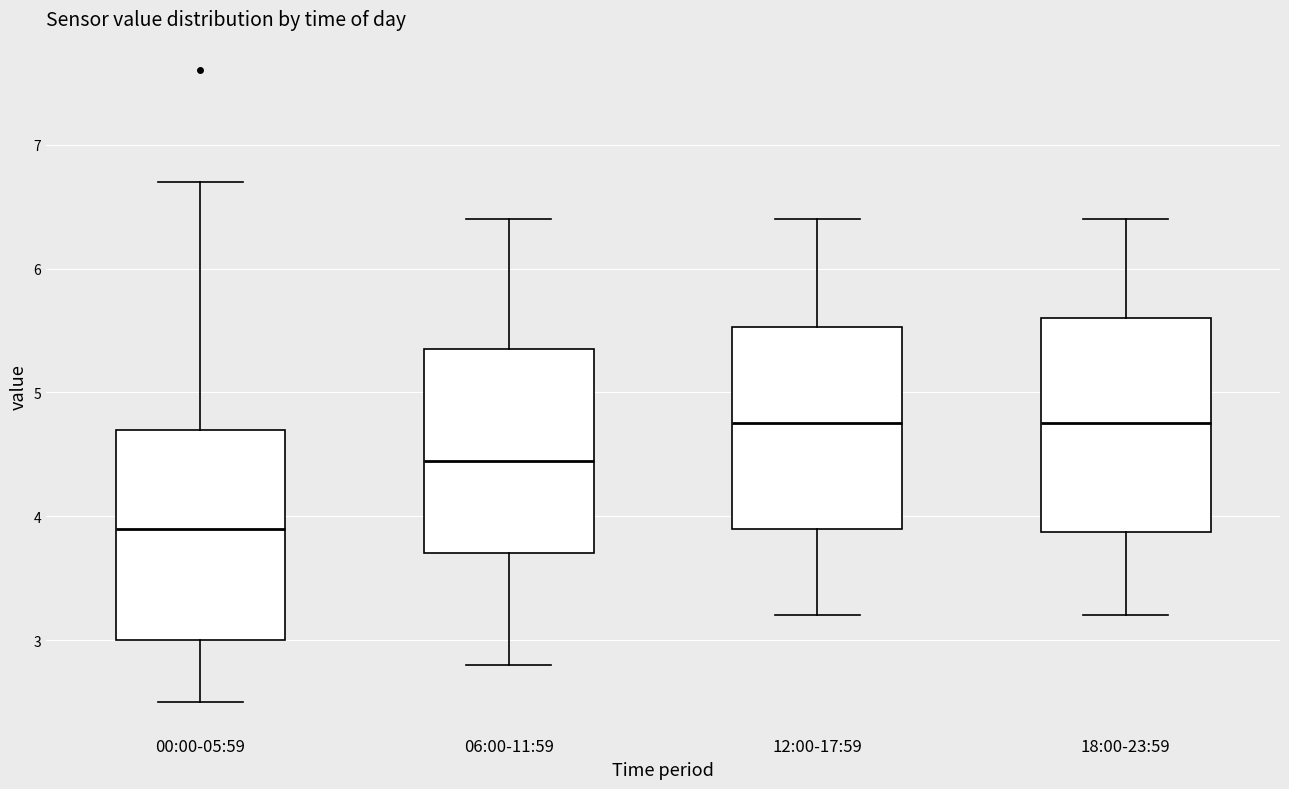

Reading left to right, read every box against the y-axis: the position of its median line, the range the box covers, and the ends of its whiskers. The values are not printed on the chart, so give them approximately, as read against the axis.

00:00-05:59: median 3.9, box 3.0 to 4.7, whiskers 2.5 to 6.7
06:00-11:59: median 4.5, box 3.7 to 5.4, whiskers 2.8 to 6.4
12:00-17:59: median 4.8, box 3.9 to 5.5, whiskers 3.2 to 6.4
18:00-23:59: median 4.8, box 3.9 to 5.6, whiskers 3.2 to 6.4